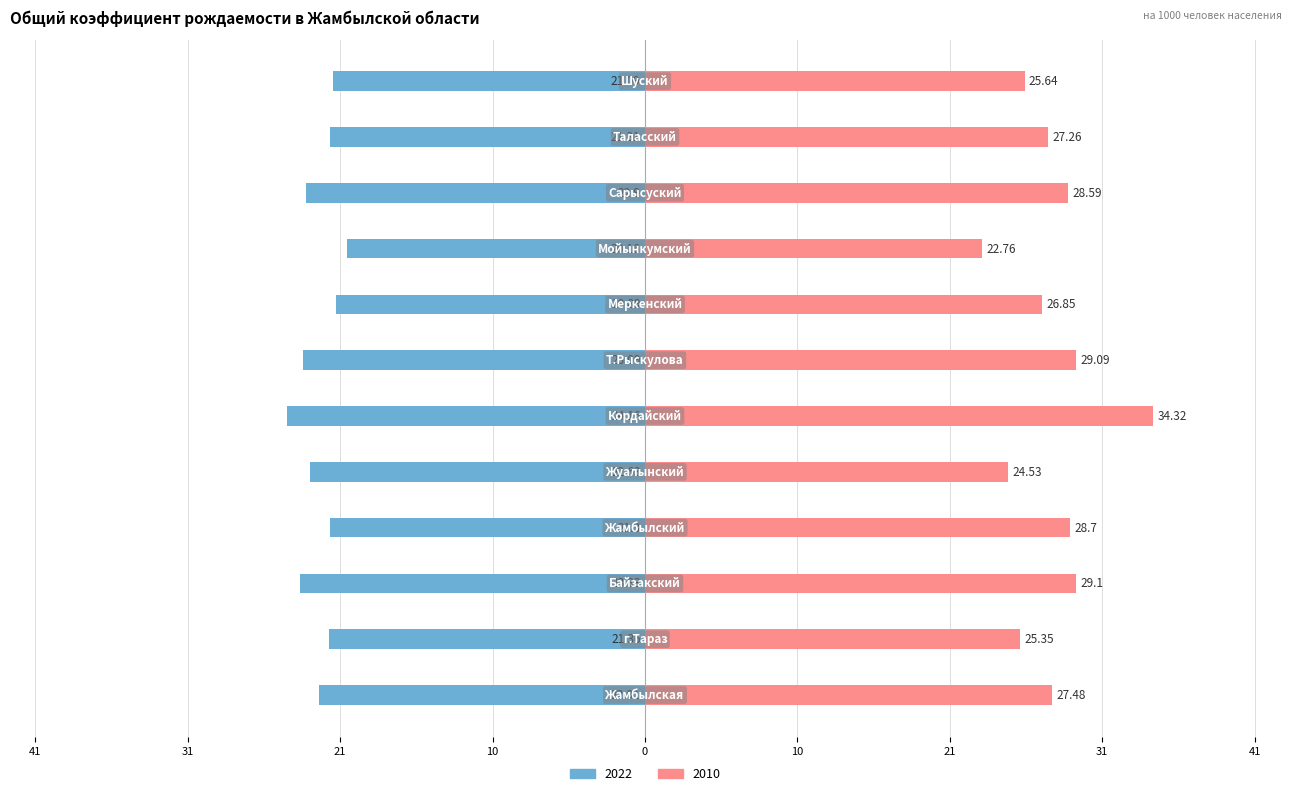

Rank the series by their average value, from highest to lowest.

2010, 2022